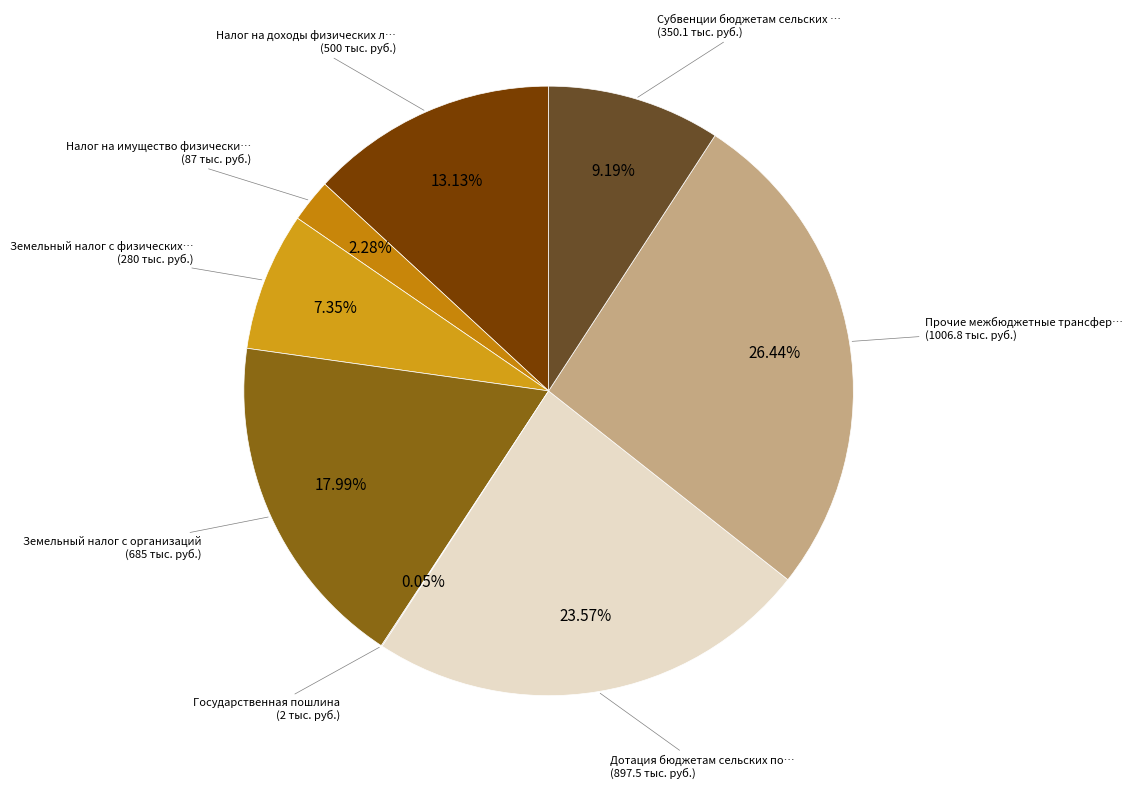

How many slices are in this pie chart?

8